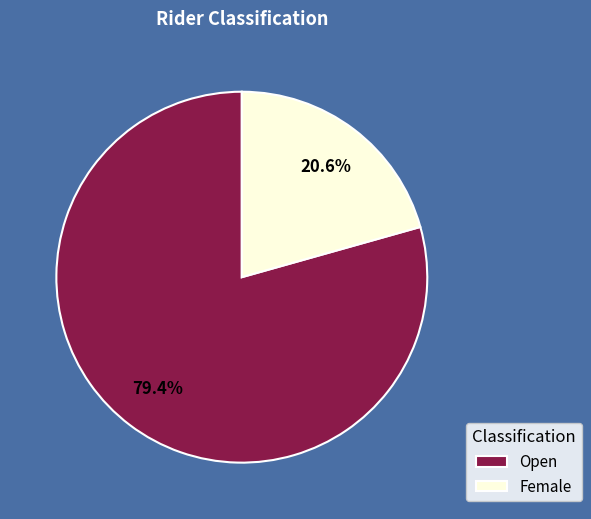

Is there any slice that represents more than half of the pie?

Yes